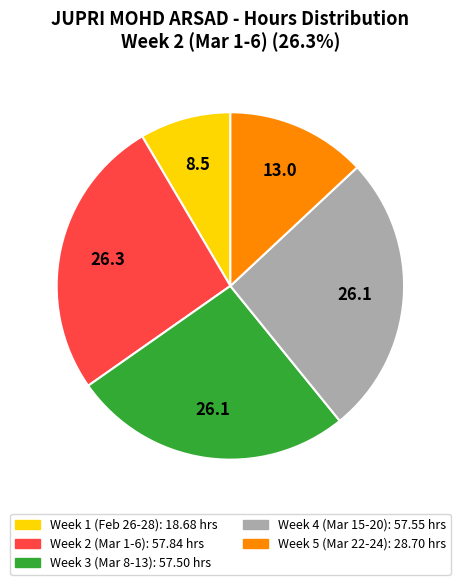

Does any single category account for the majority?

No